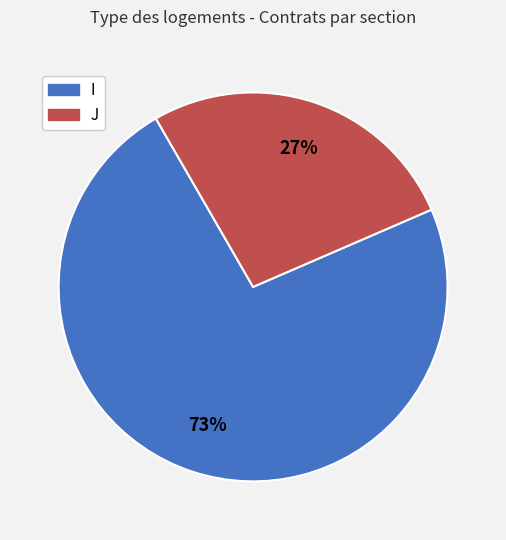

Between I and J, which is larger?

I